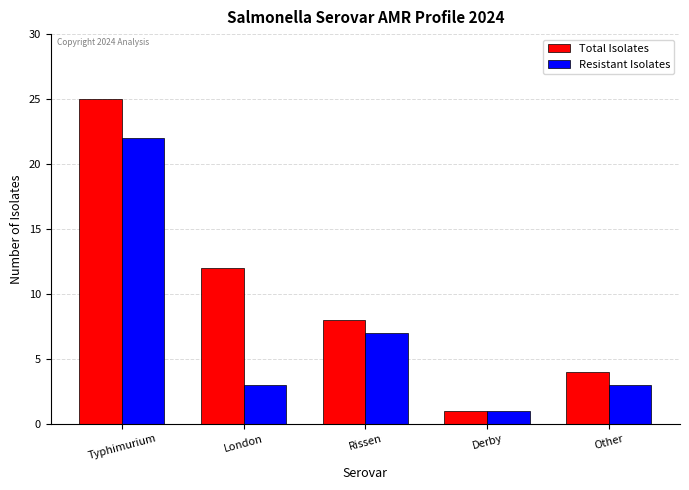

List the series in order of their peak value, lowest first.

Resistant Isolates, Total Isolates